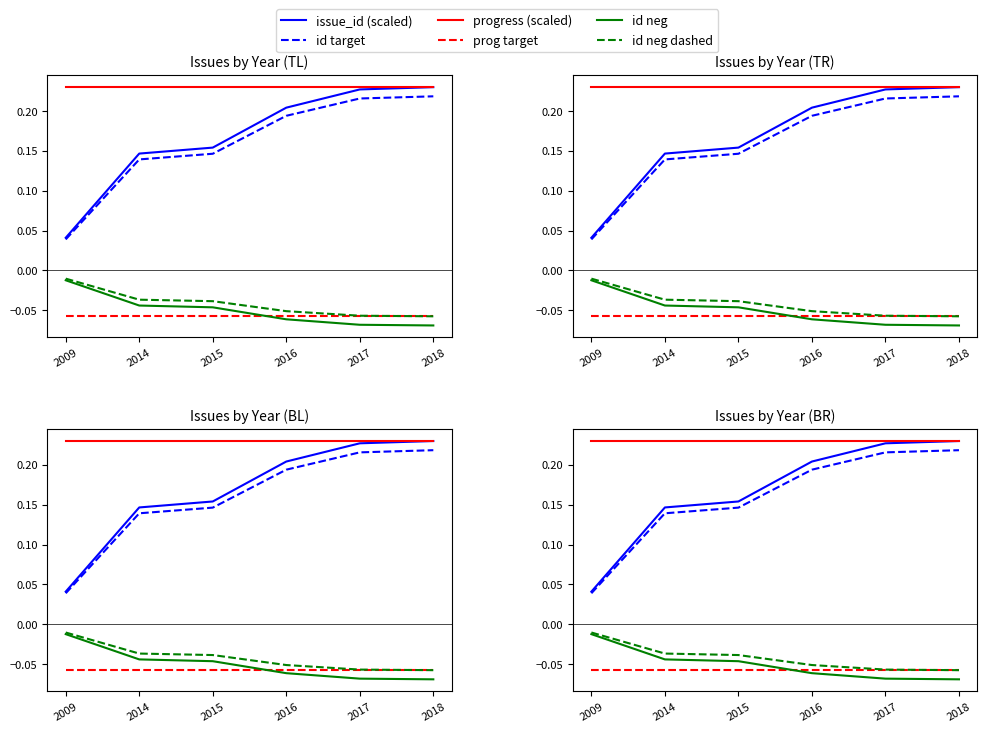

True or false: id neg dashed has a value of -0.0 at 2014.

True